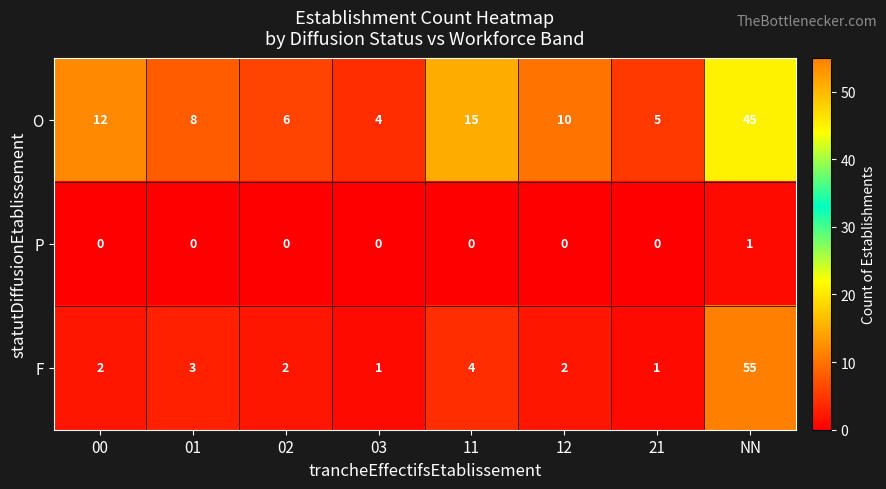

Which series has the largest total across all categories?

O